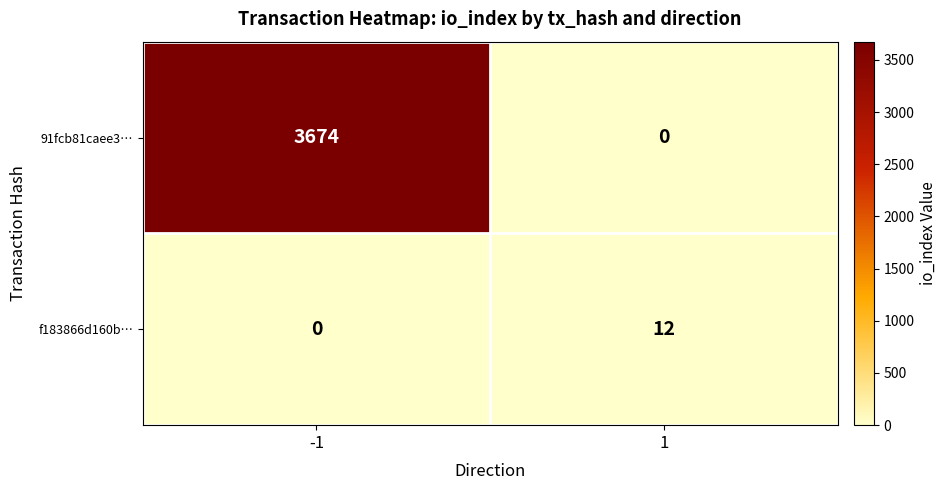

What is the total value across all series at 1?

12